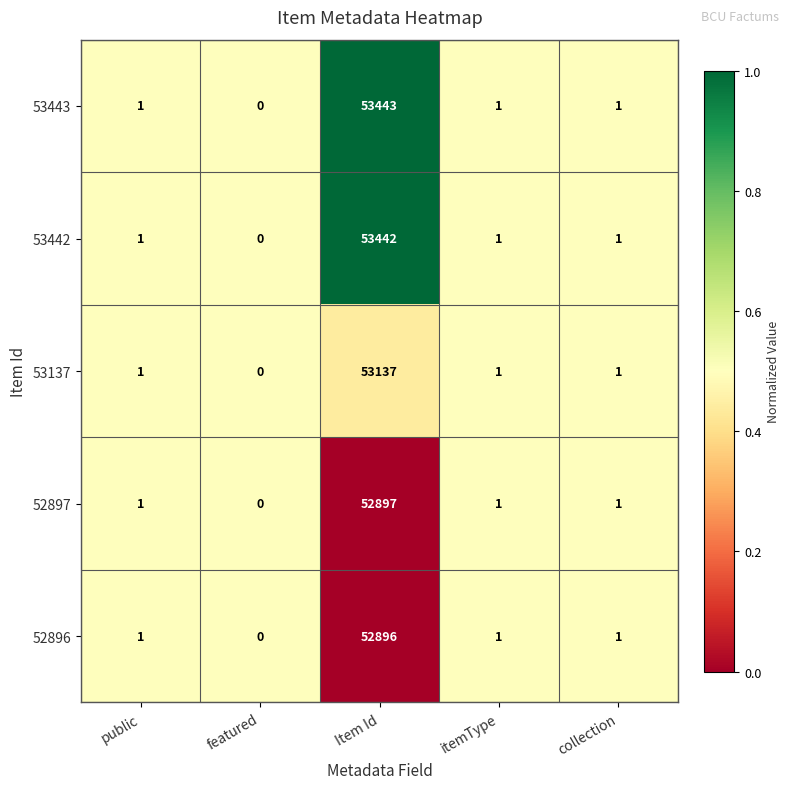

Which series has the largest range (max minus min)?

53443